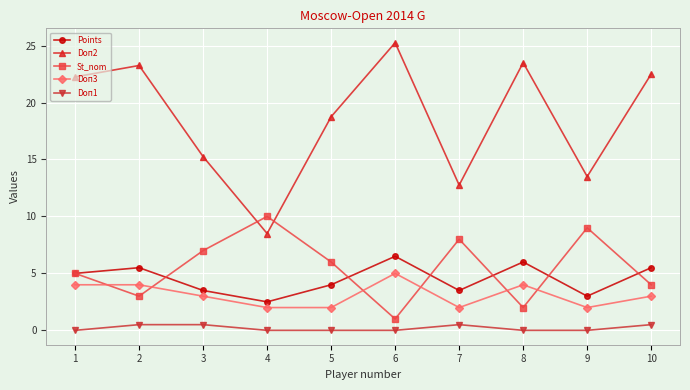

The Doп2 series shows 8.4 at 9. True or false?

False